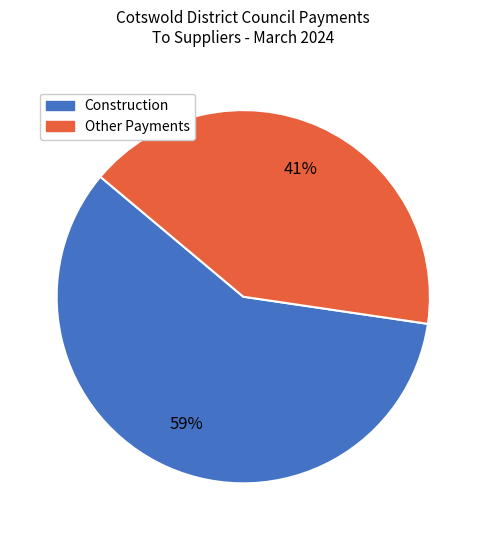

To the nearest percent, what is the average slice percentage?

50%